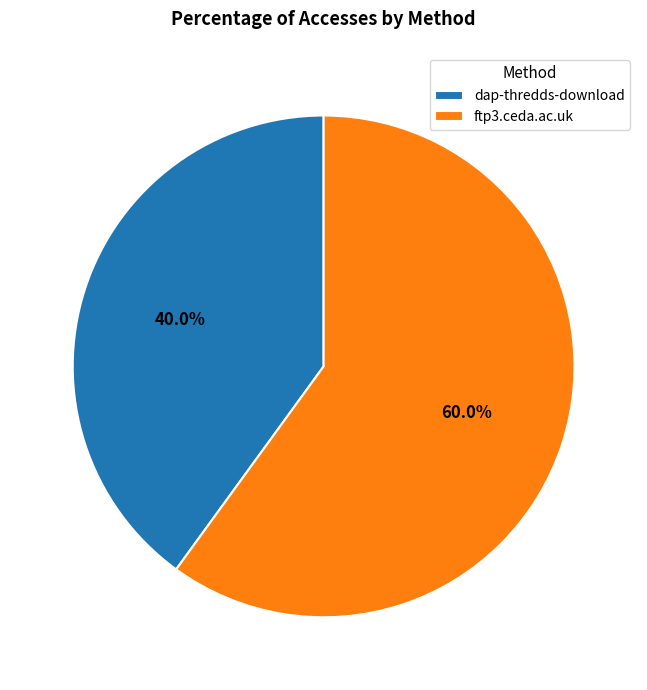

Which slice is the largest?

ftp3.ceda.ac.uk